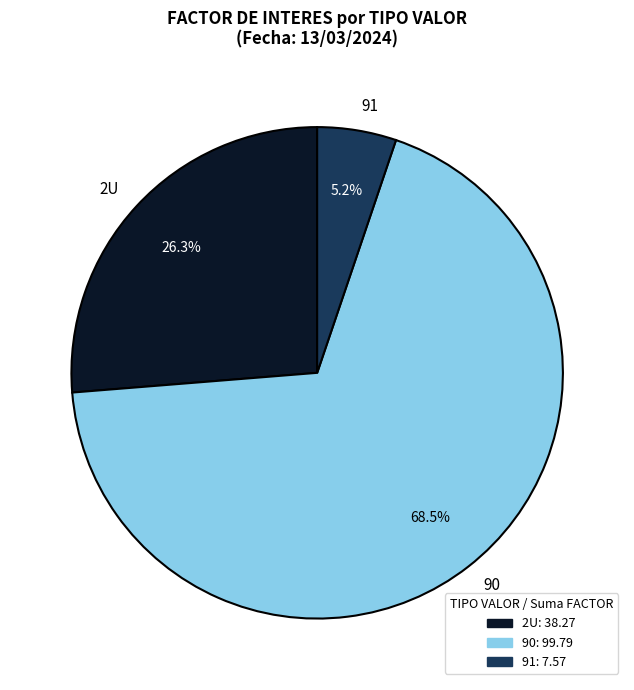

Is there any slice that represents more than half of the pie?

Yes